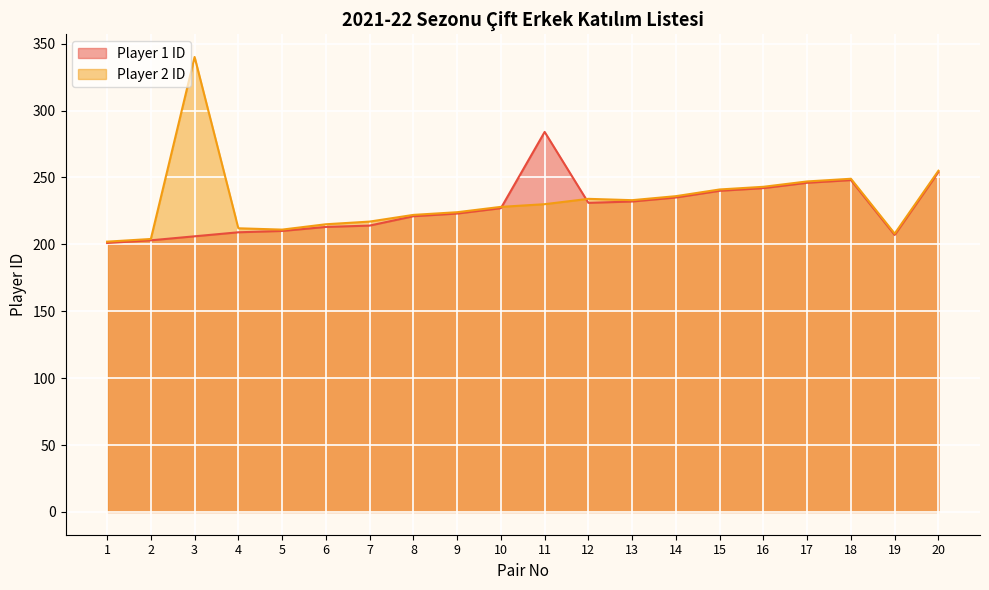

Where is the first local maximum for Player 2 ID?

3